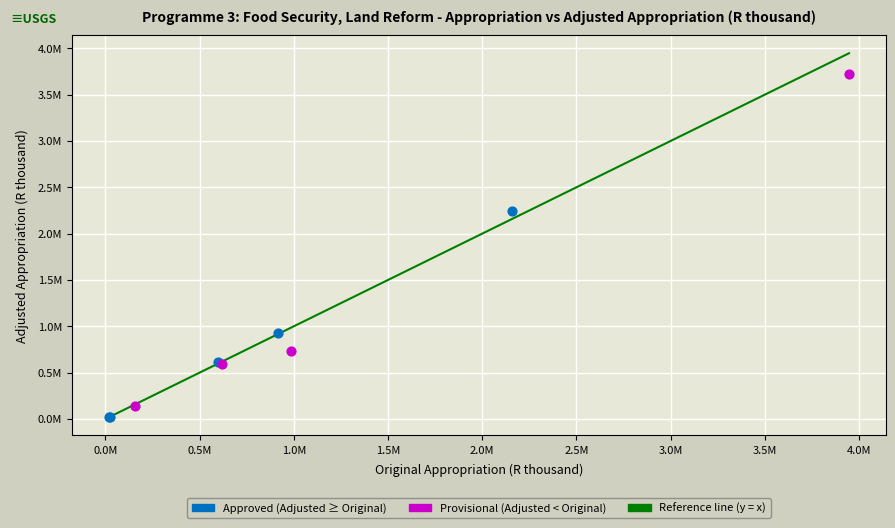

Which series reaches the minimum Y coordinate?

Approved (Adjusted ≥ Original)